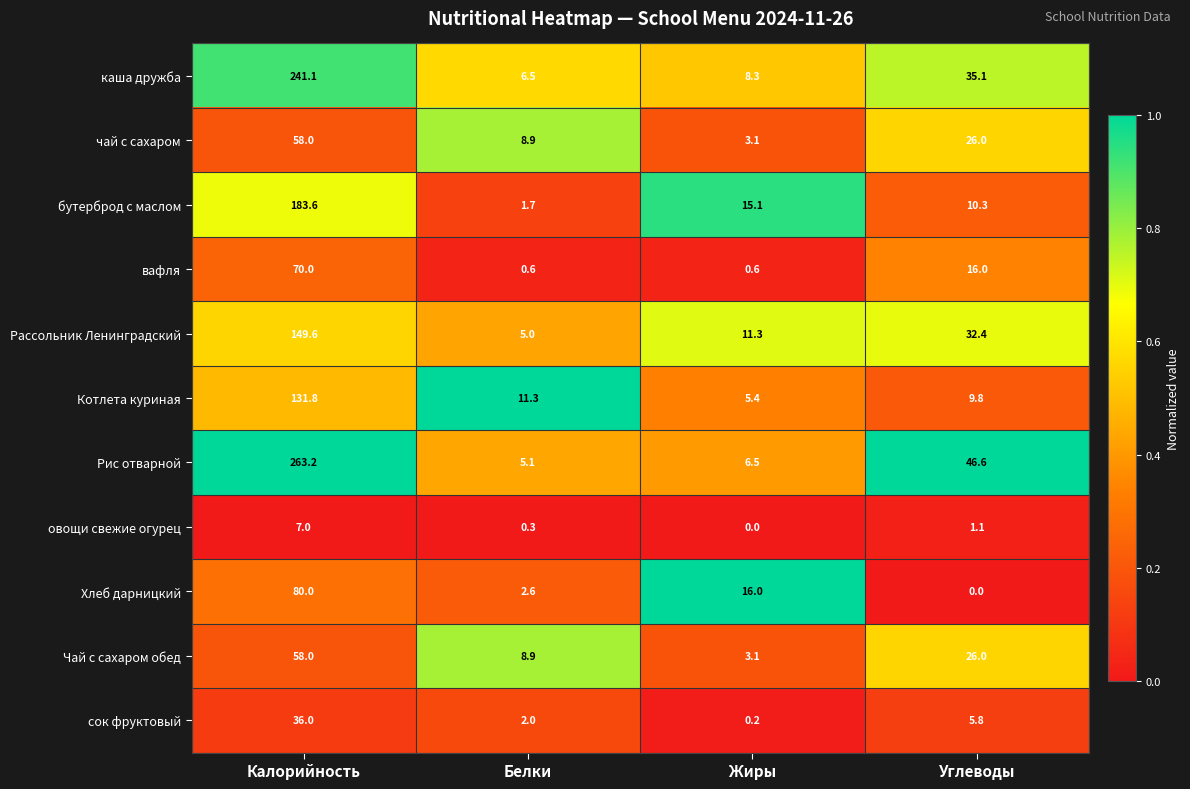

What is the total value across all series at Жиры?

69.6